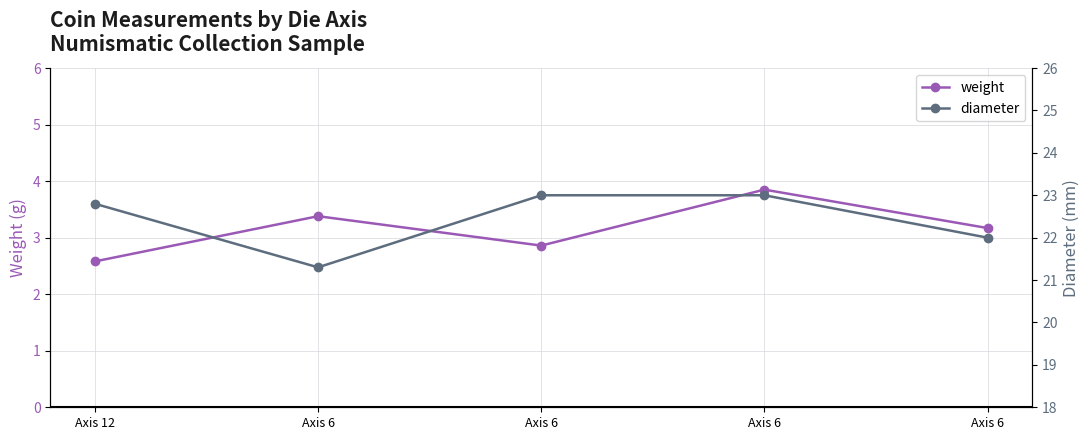

The value of diameter at Axis 6 is 23.0. True or false?

True